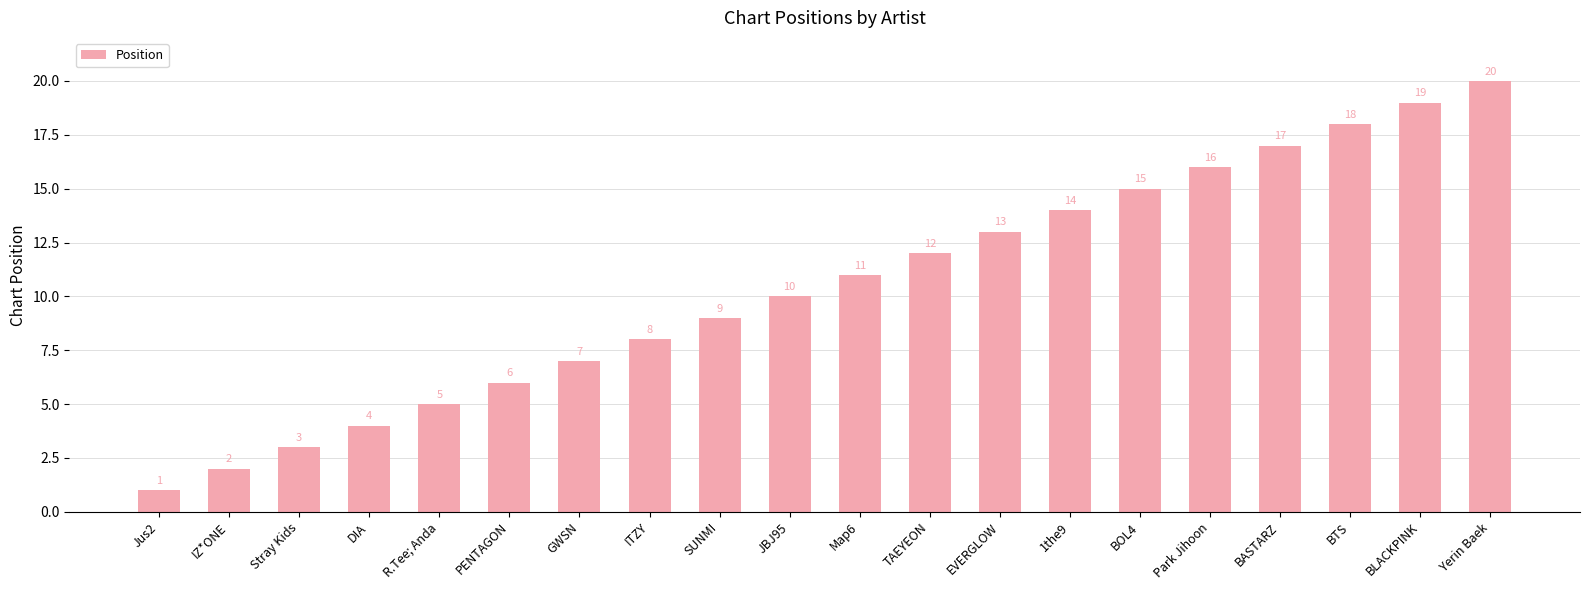

What is the label of the 13th bar from the right?

ITZY